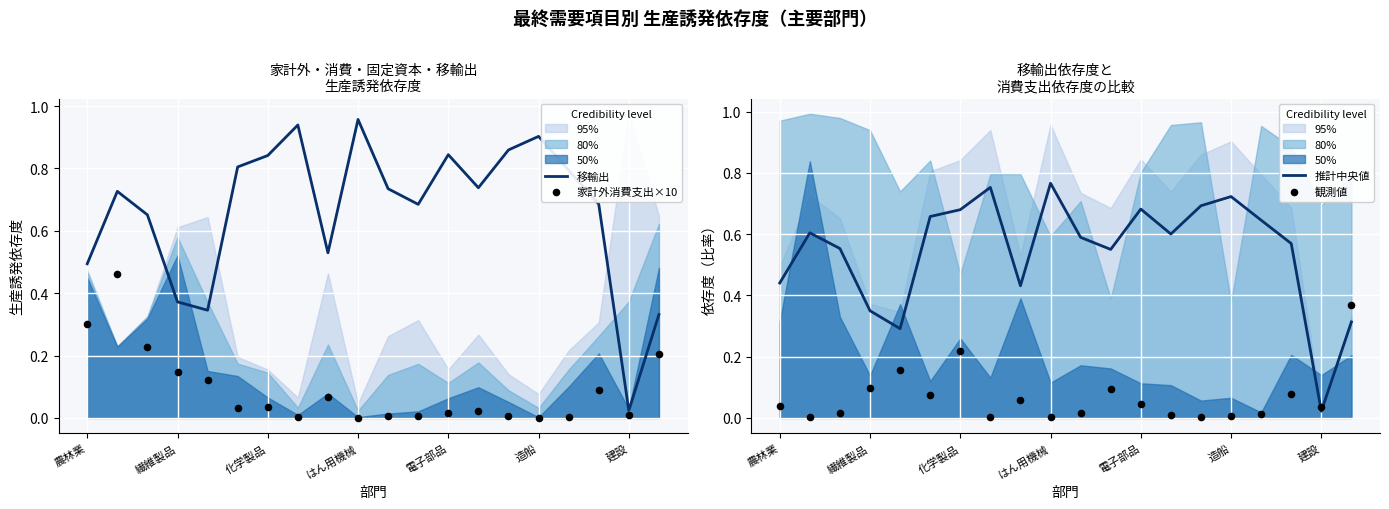

At which label is 移輸出 closest to 0?

建設